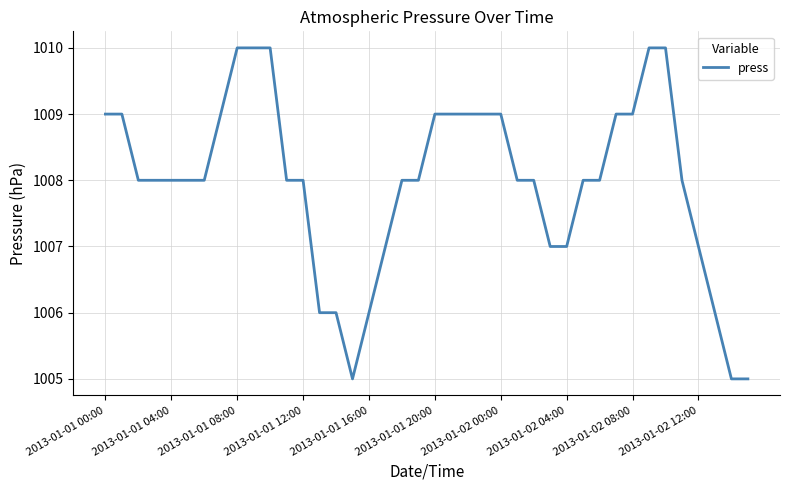

What is the difference between the maximum and minimum values?

5